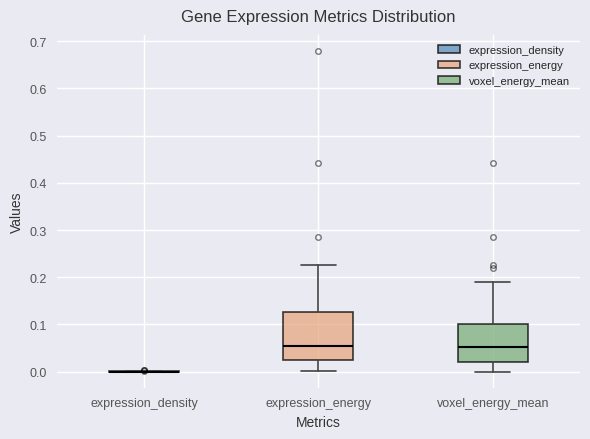

Which box is the tallest, from its lower edge to its upper edge?

expression_energy